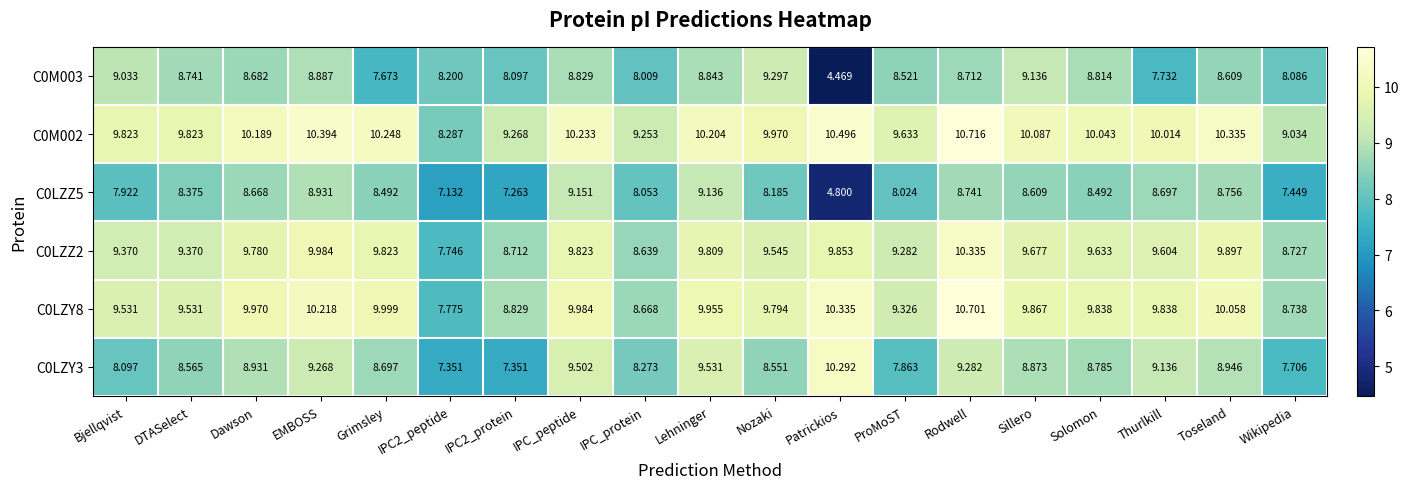

Which label corresponds to the largest value in the chart?

Rodwell